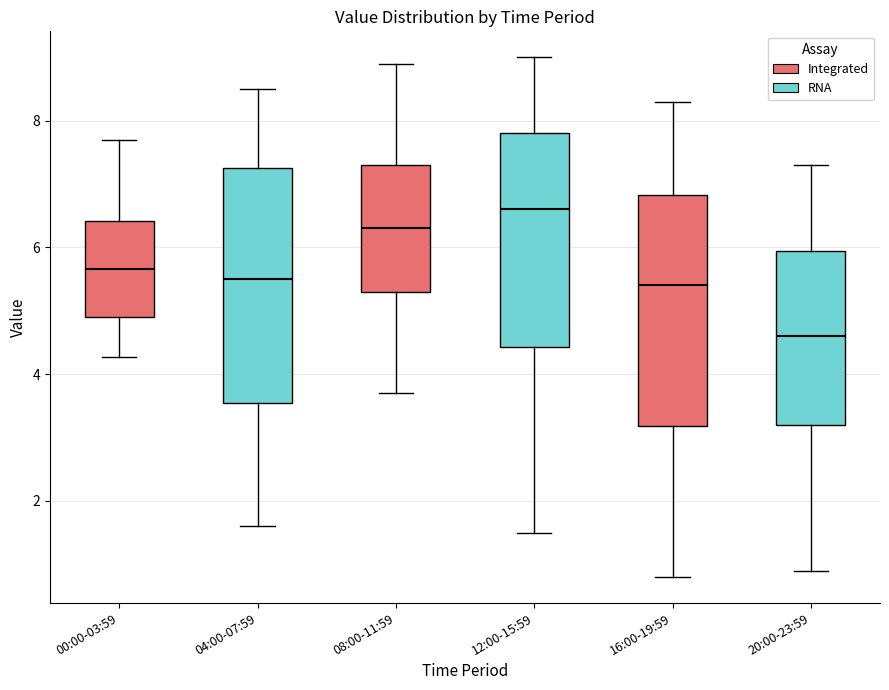

Reading left to right, read every box against the y-axis: the position of its median line, the range the box covers, and the ends of its whiskers. The values are not printed on the chart, so give them approximately, as read against the axis.

00:00-03:59: median 5.6, box 5.0 to 6.4, whiskers 4.2 to 7.8
04:00-07:59: median 5.6, box 3.6 to 7.2, whiskers 1.6 to 8.6
08:00-11:59: median 6.4, box 5.4 to 7.4, whiskers 3.8 to 9.0
12:00-15:59: median 6.6, box 4.4 to 7.8, whiskers 1.6 to 9.0
16:00-19:59: median 5.4, box 3.2 to 6.8, whiskers 0.8 to 8.4
20:00-23:59: median 4.6, box 3.2 to 6.0, whiskers 1.0 to 7.4